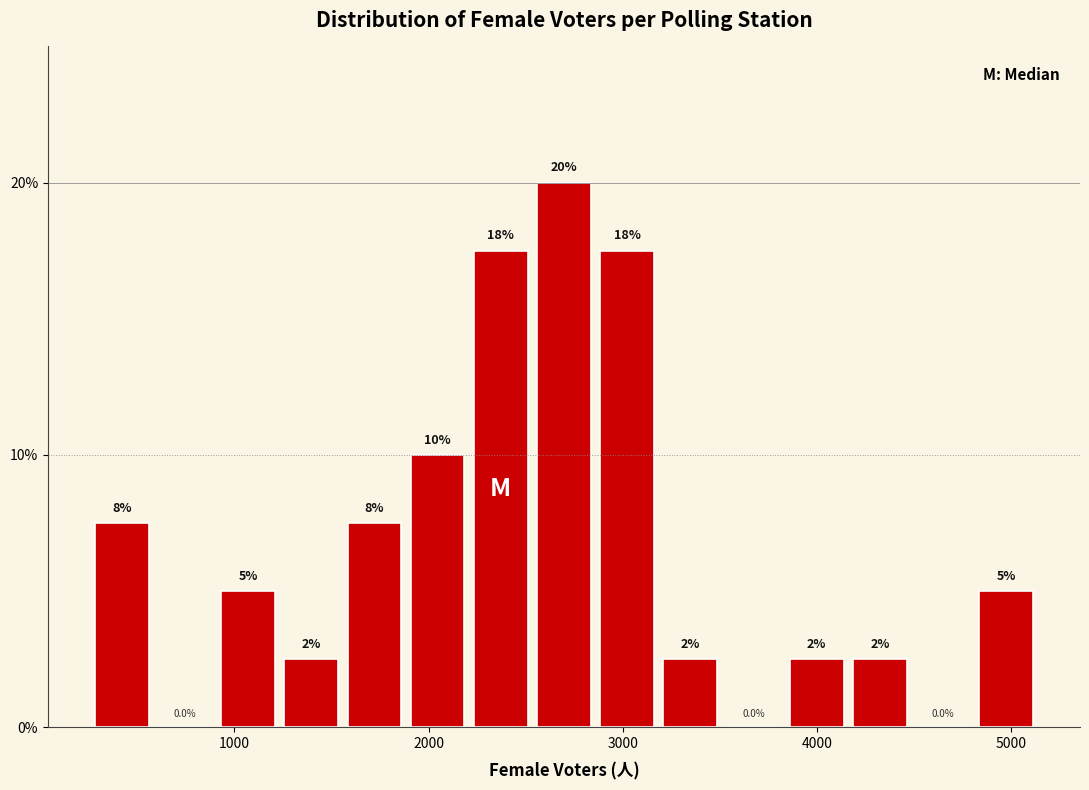

Around what value on the x-axis is the tallest bar? Give the approximate position of its centre, as read against the axis.

2700